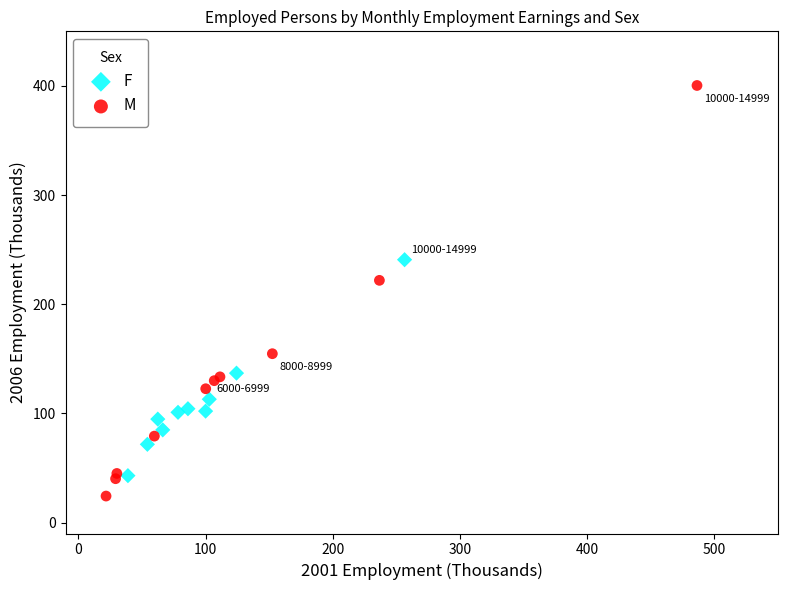

What are all the series names shown in the legend?

F, M